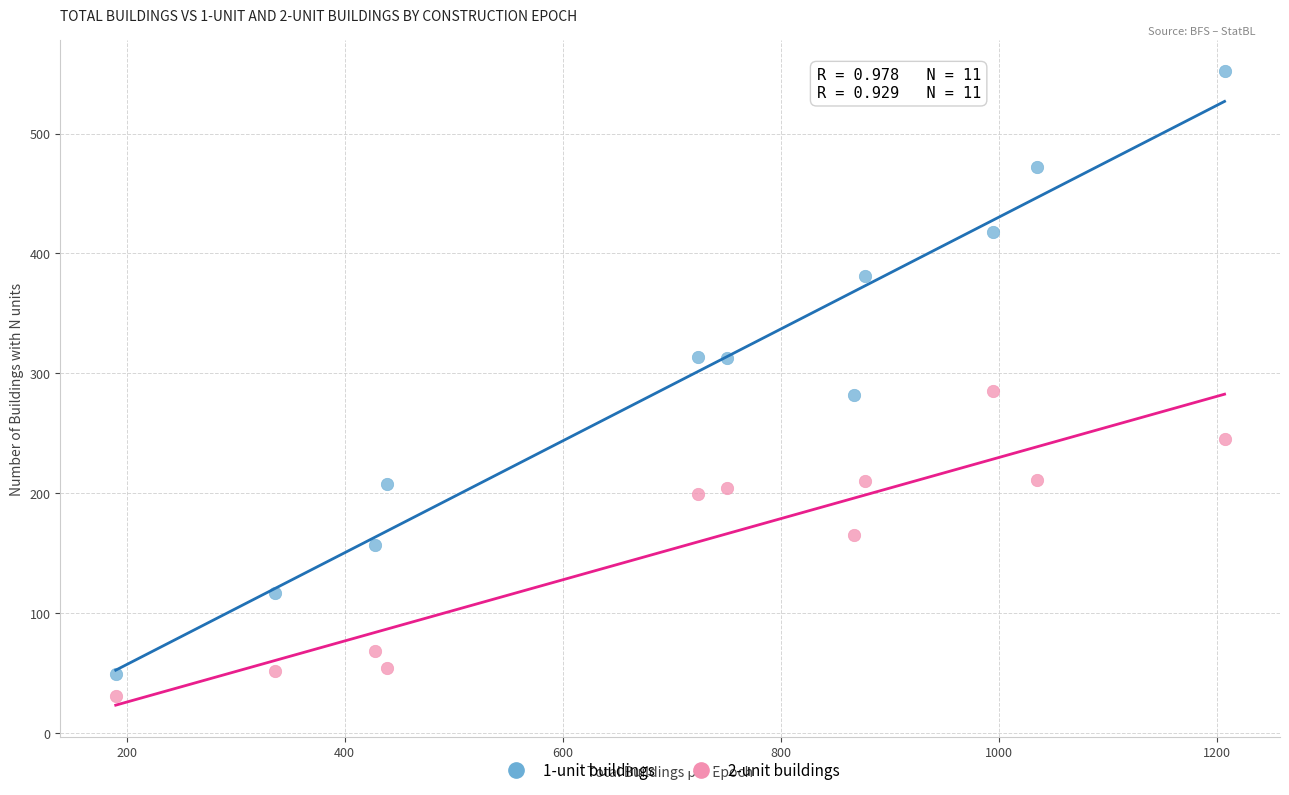

What is the X range (max minus min) for the scatter plot?

1017